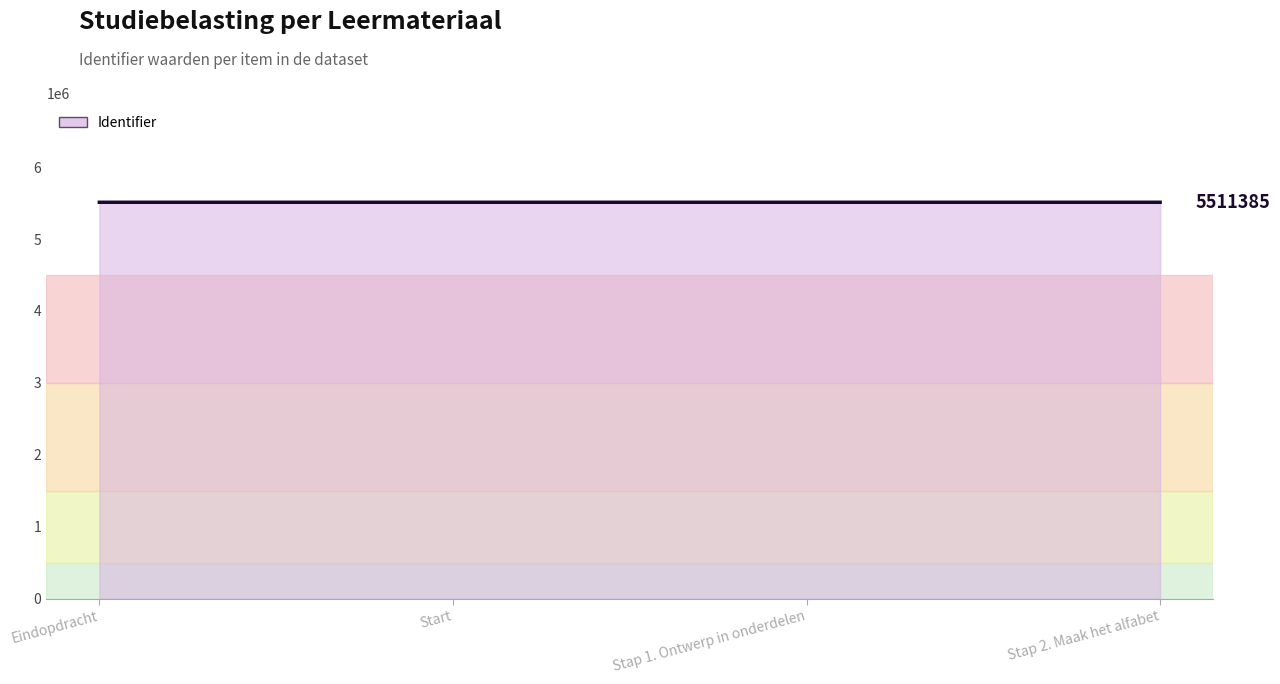

True or false: there are more than 1 points higher than both neighbors.

False